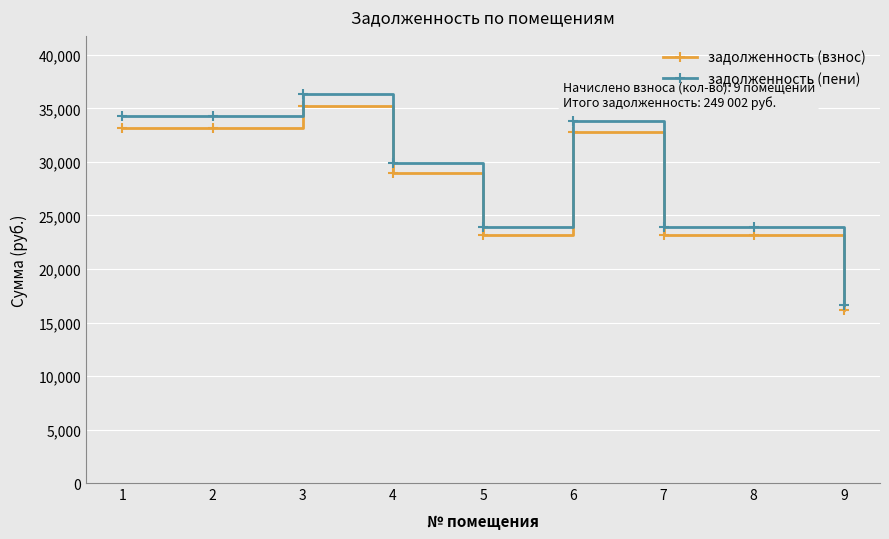

Which series has the largest total across all categories?

задолженность (пени)